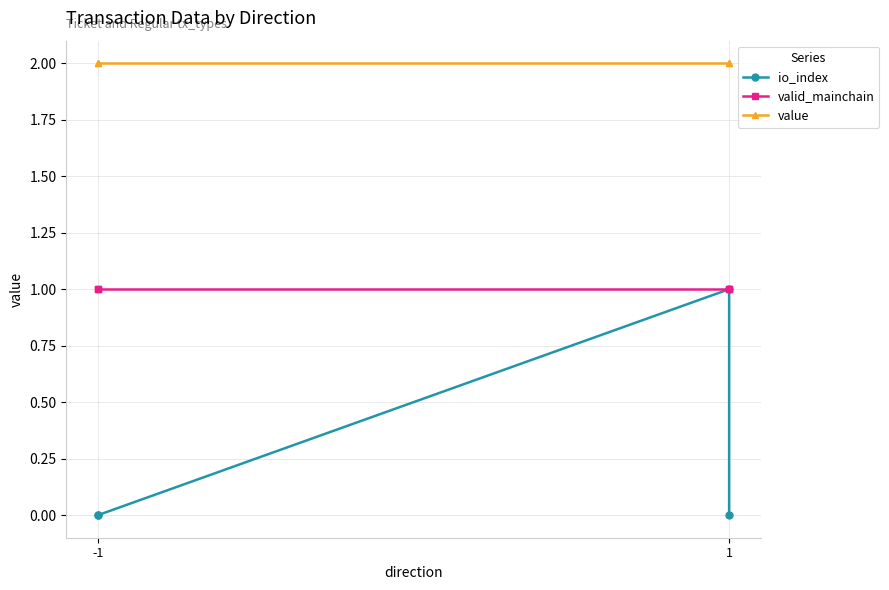

The value of valid_mainchain at -1 is 1.7. True or false?

False